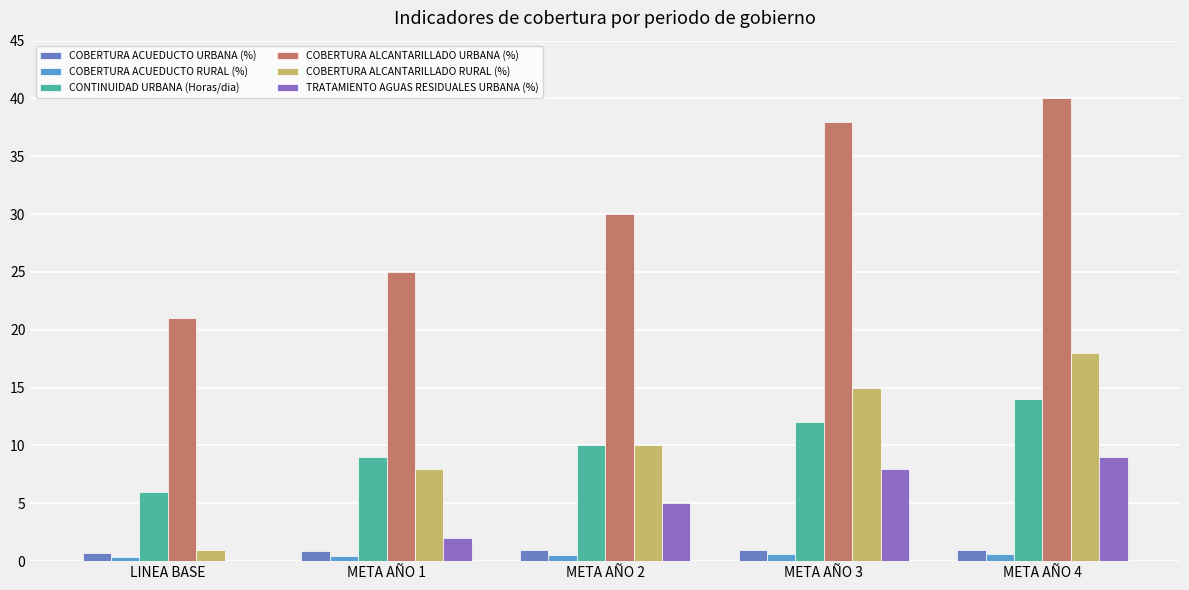

What is the difference between the second highest and minimum values in the TRATAMIENTO AGUAS RESIDUALES URBANA (%) series?

8.0